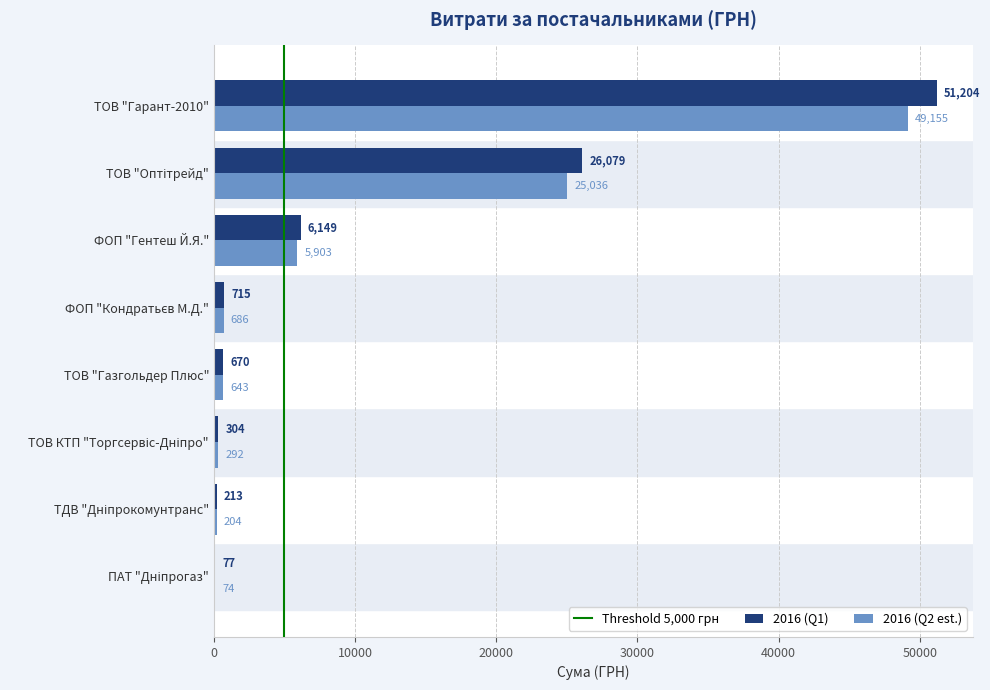

True or false: 2016 (Q2 est.) has a value of 49155.4 at ТОВ "Гарант-2010".

True